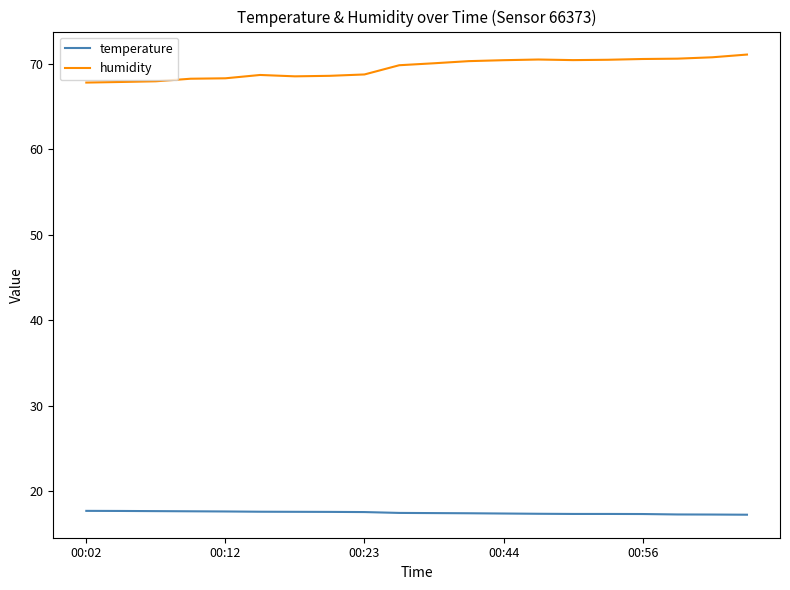

True or false: humidity and temperature intersect in this chart.

False